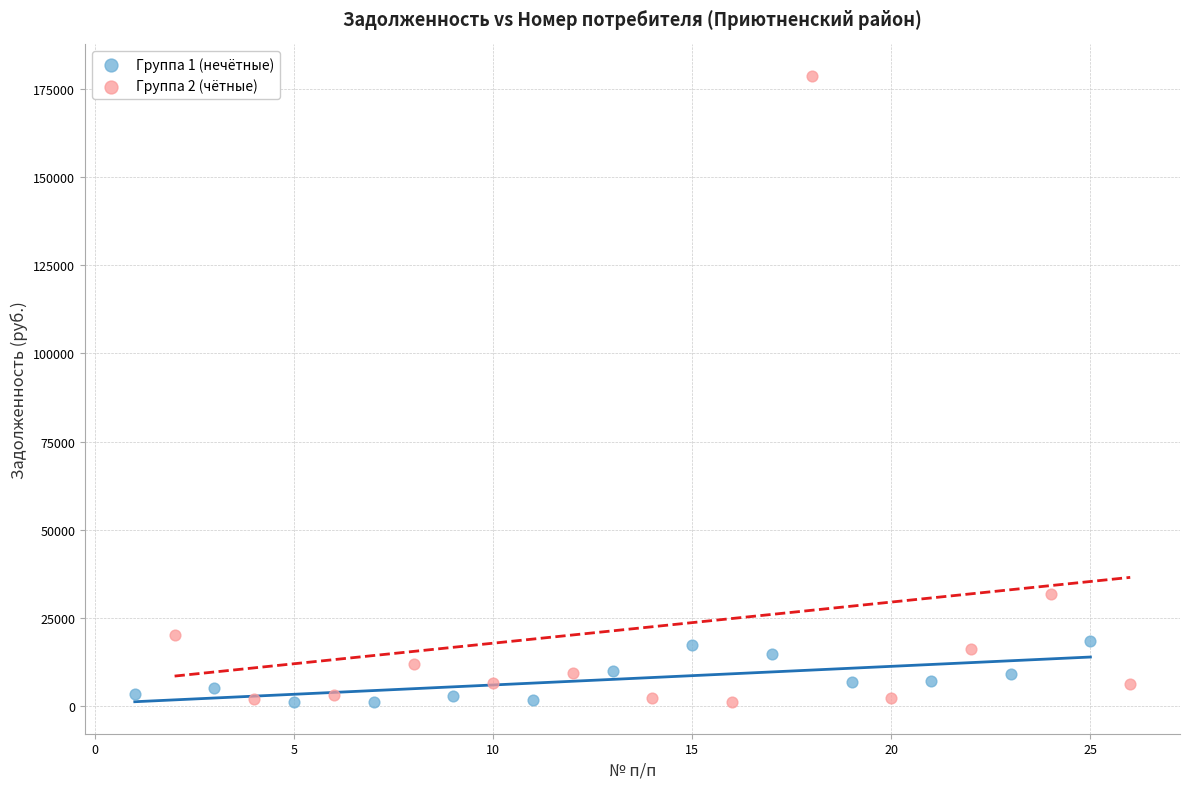

Which series contains the highest Y value?

Группа 2 (чётные)